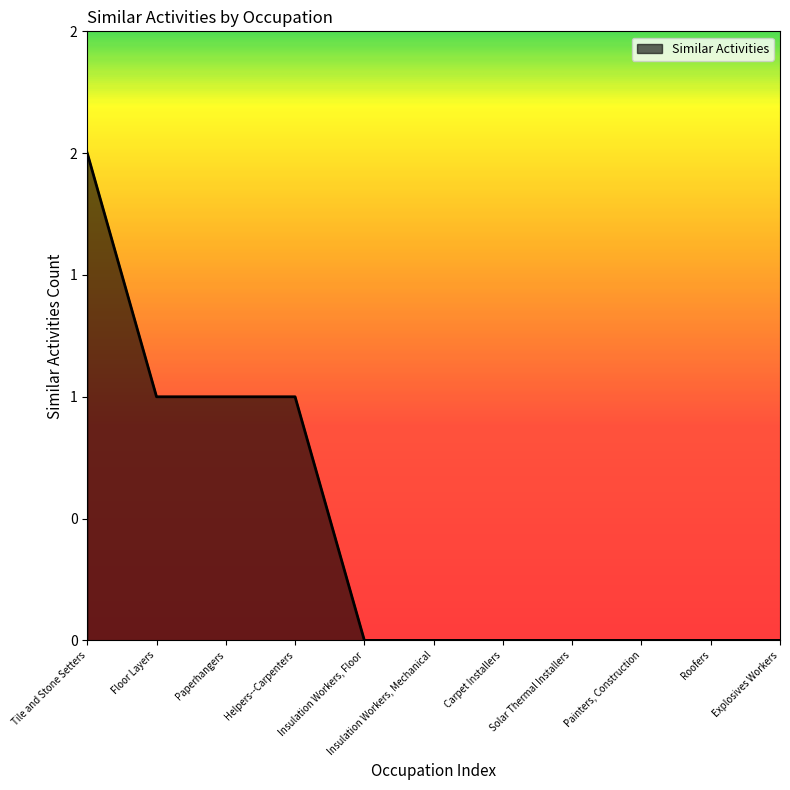

Rank the categories by value from lowest to highest.

Insulation Workers, Floor, Insulation Workers, Mechanical, Carpet Installers, Solar Thermal Installers, Painters, Construction, Roofers, Explosives Workers, Floor Layers, Paperhangers, Helpers--Carpenters, Tile and Stone Setters